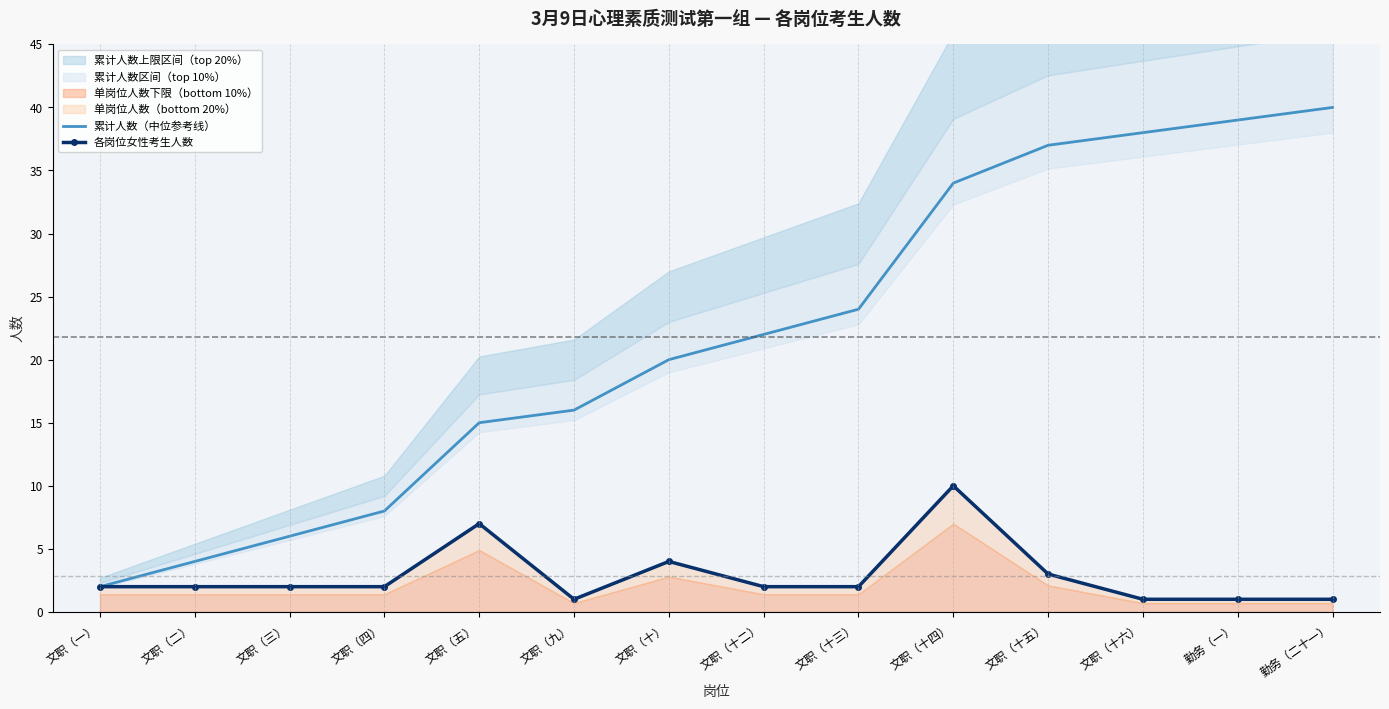

How many interior local valleys does the 各岗位女性考生人数 series have?

1